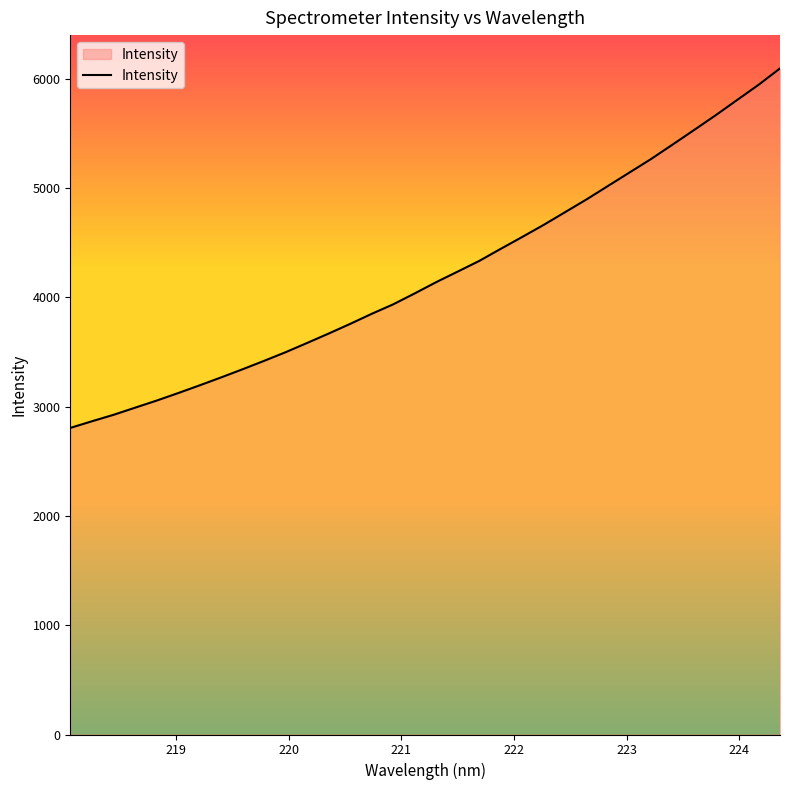

Does the chart have visible grid lines?

No